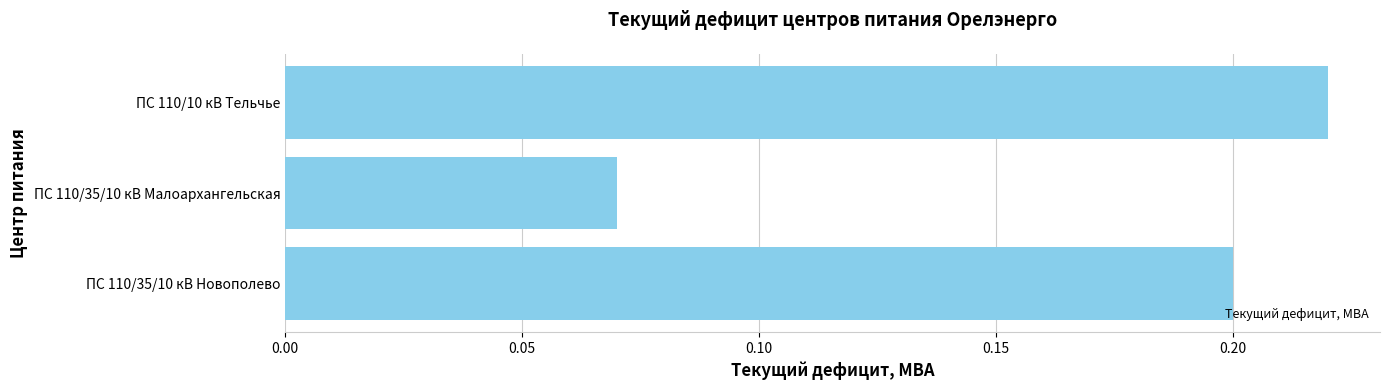

True or false: the data shows 0.0 at ПС 110/35/10 кВ Малоархангельская.

False